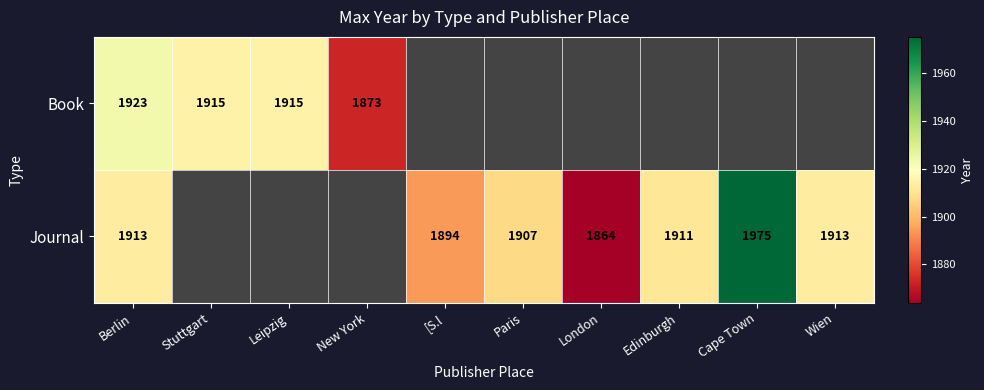

Is it true that Book equals 1923 at Berlin?

True